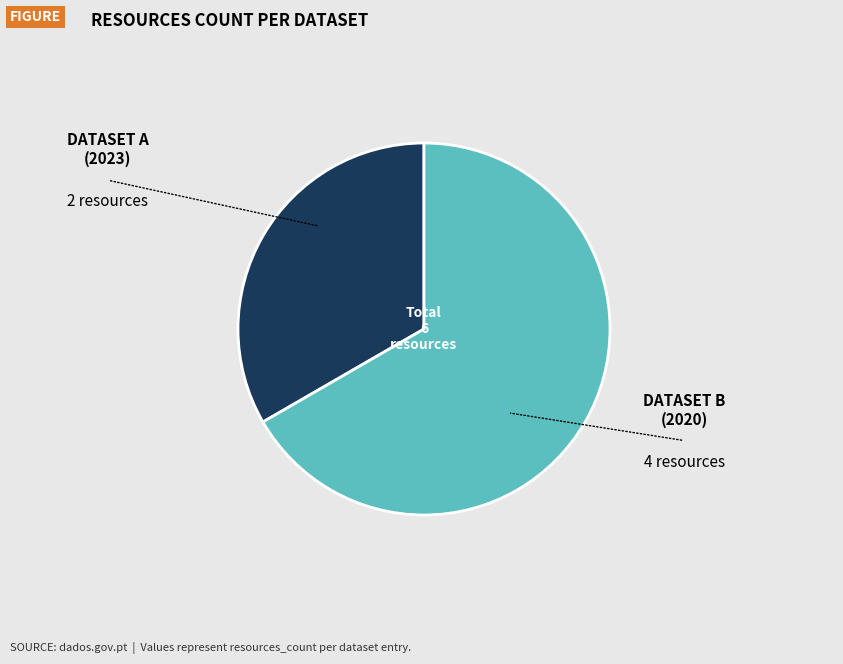

How many slices are in this pie chart?

2